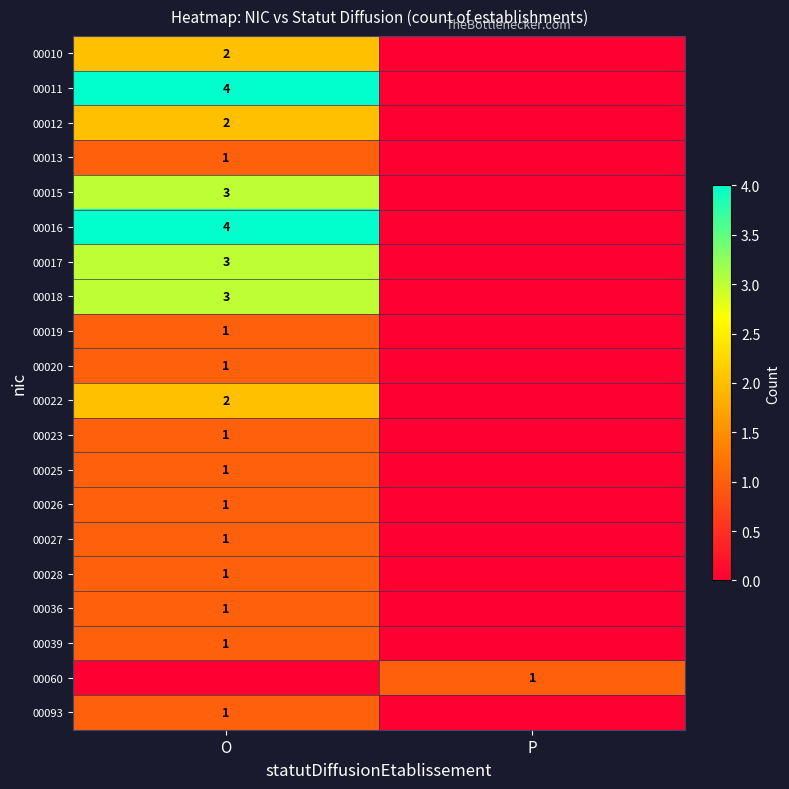

At which category is the sum across all series the highest?

O